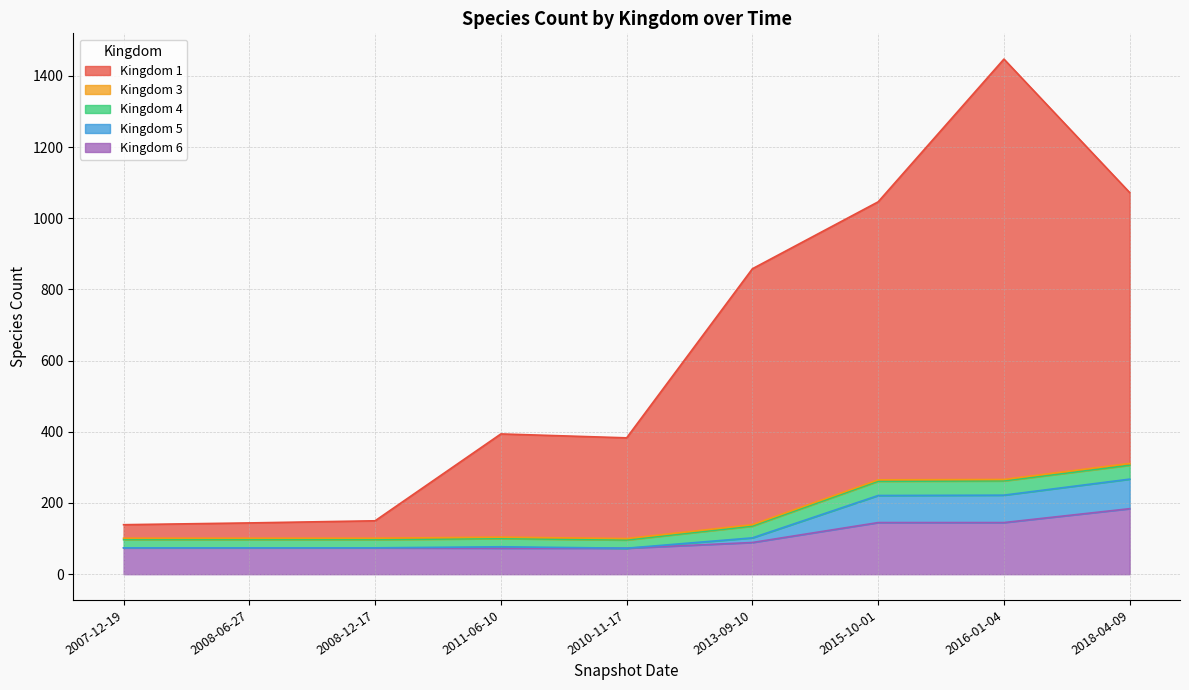

What is the total value across all series at 2007-12-19?

139